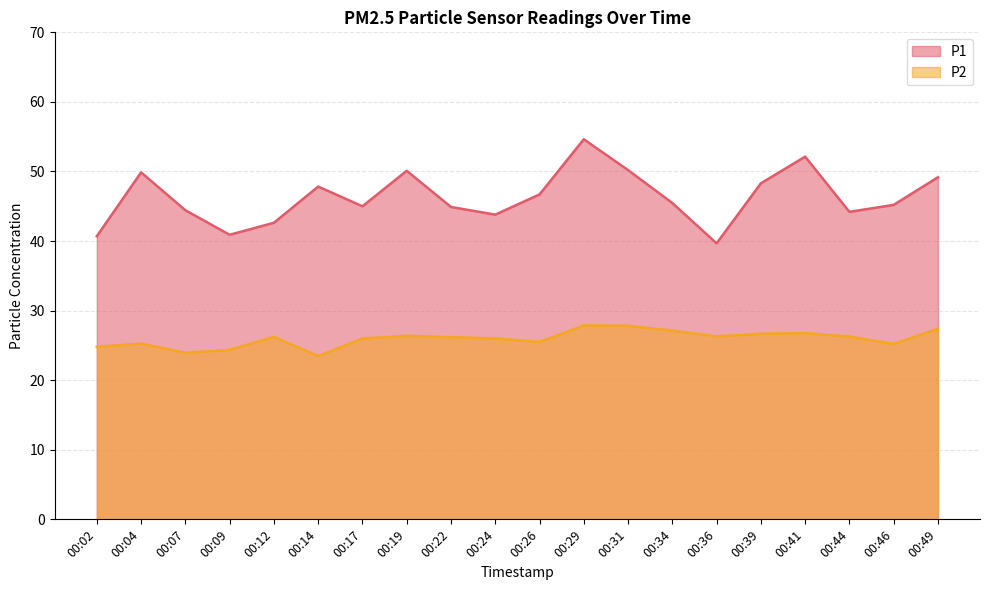

Count the number of categories in the chart.

20